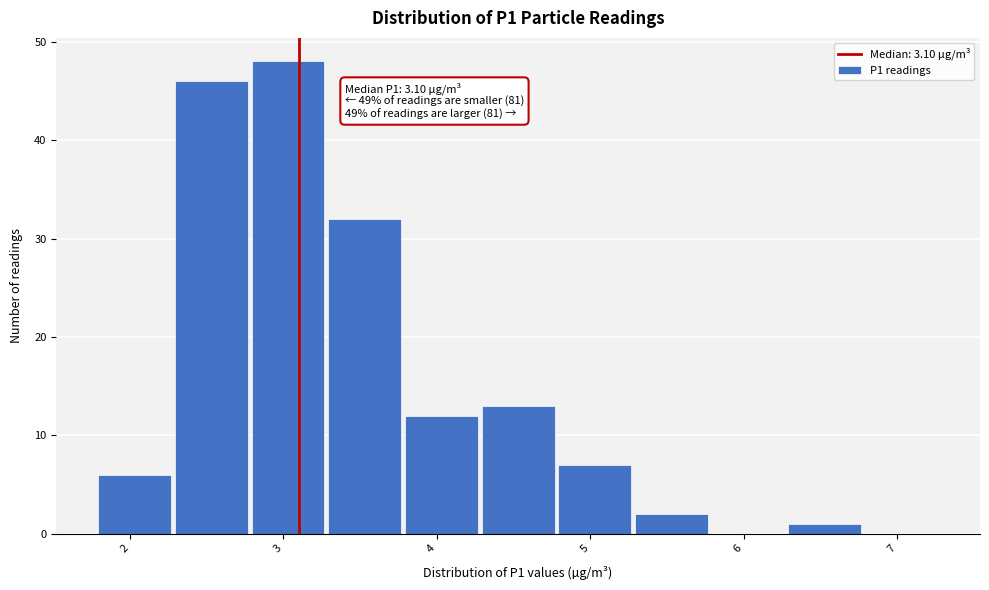

Over which range of the x-axis is the bar tallest?

2.78 to 3.28